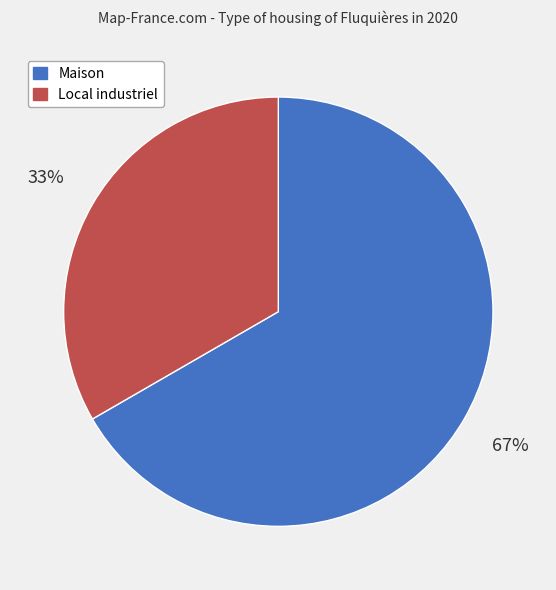

To the nearest percent, what is the average slice percentage?

50%